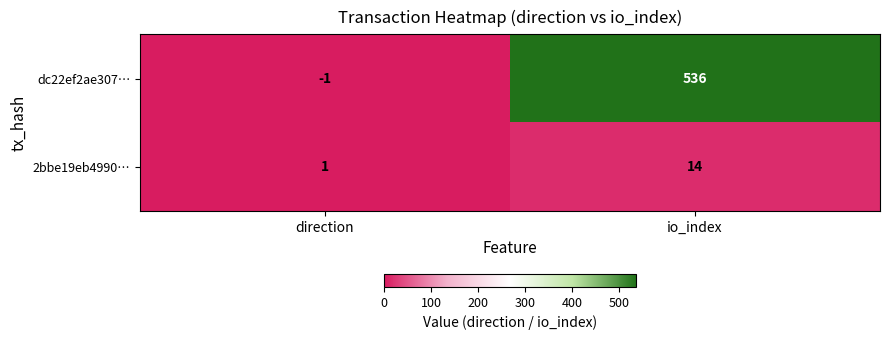

Which series has the largest total across all categories?

dc22ef2ae307…